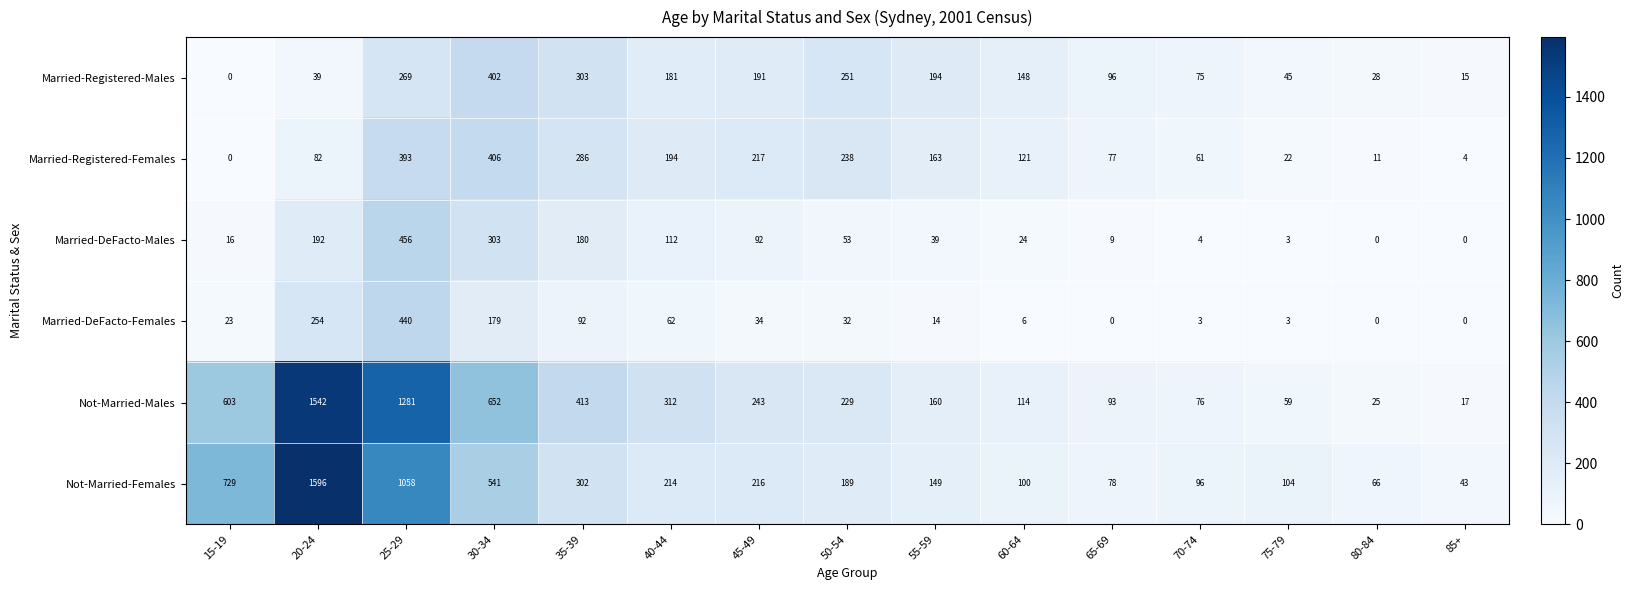

What is the average value of the Married-Registered-Females series?

152